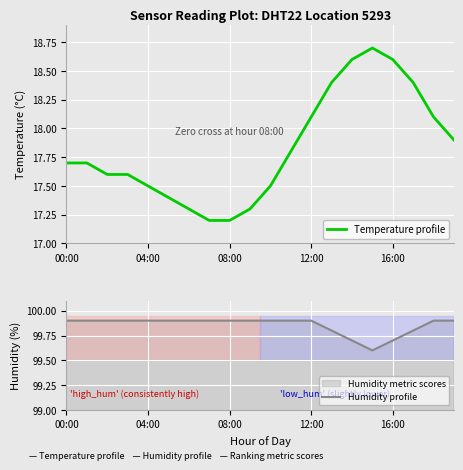

Is it true that Humidity profile equals 99.9 at 12:00?

True